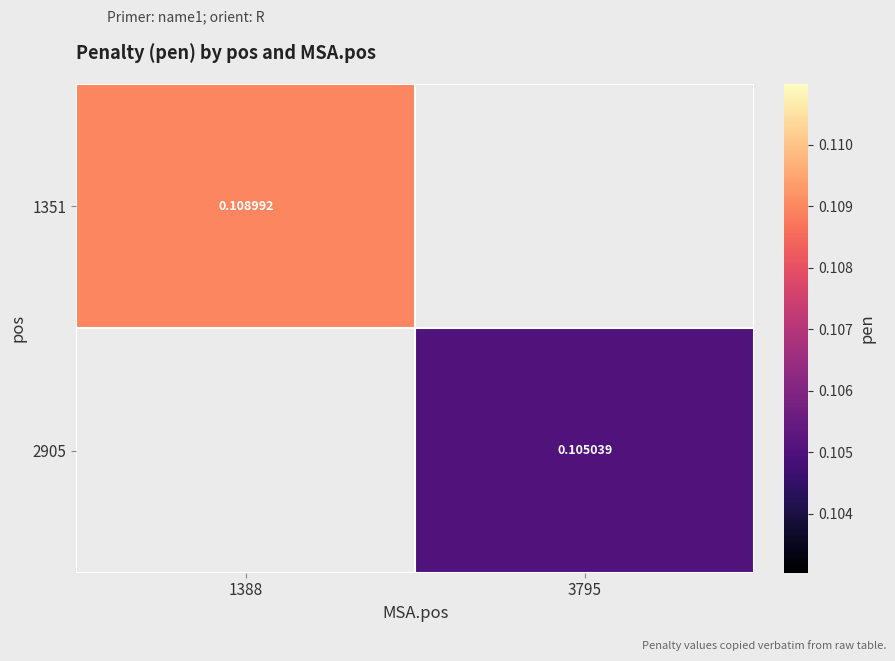

How many positive values does the 2905 series have?

1